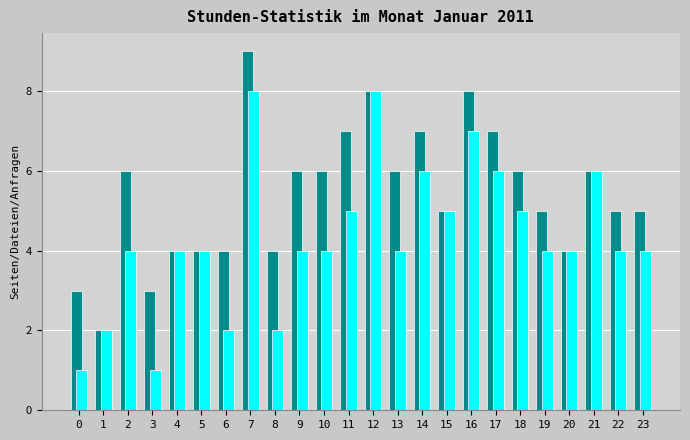

At which category is the sum across all series the highest?

7